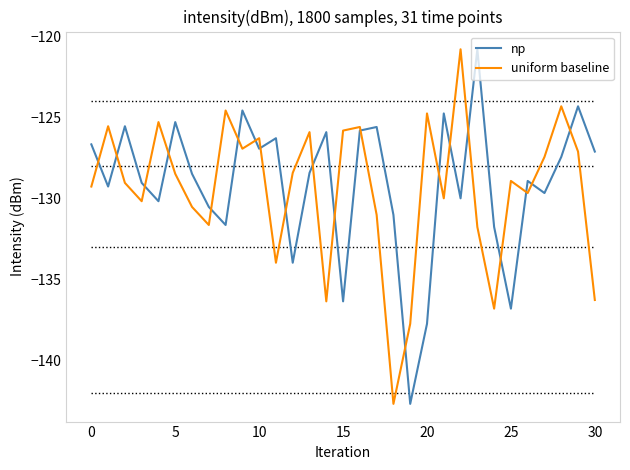

What is the minimum value shown in the chart?

-142.6